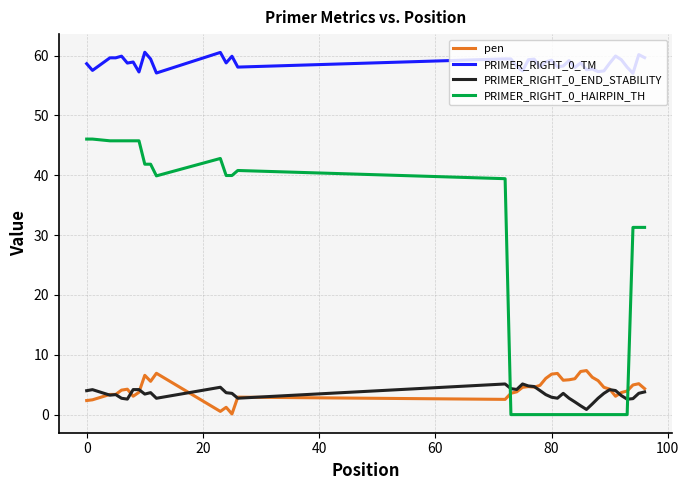

What is the difference between the maximum and minimum values in the pen series?

7.3